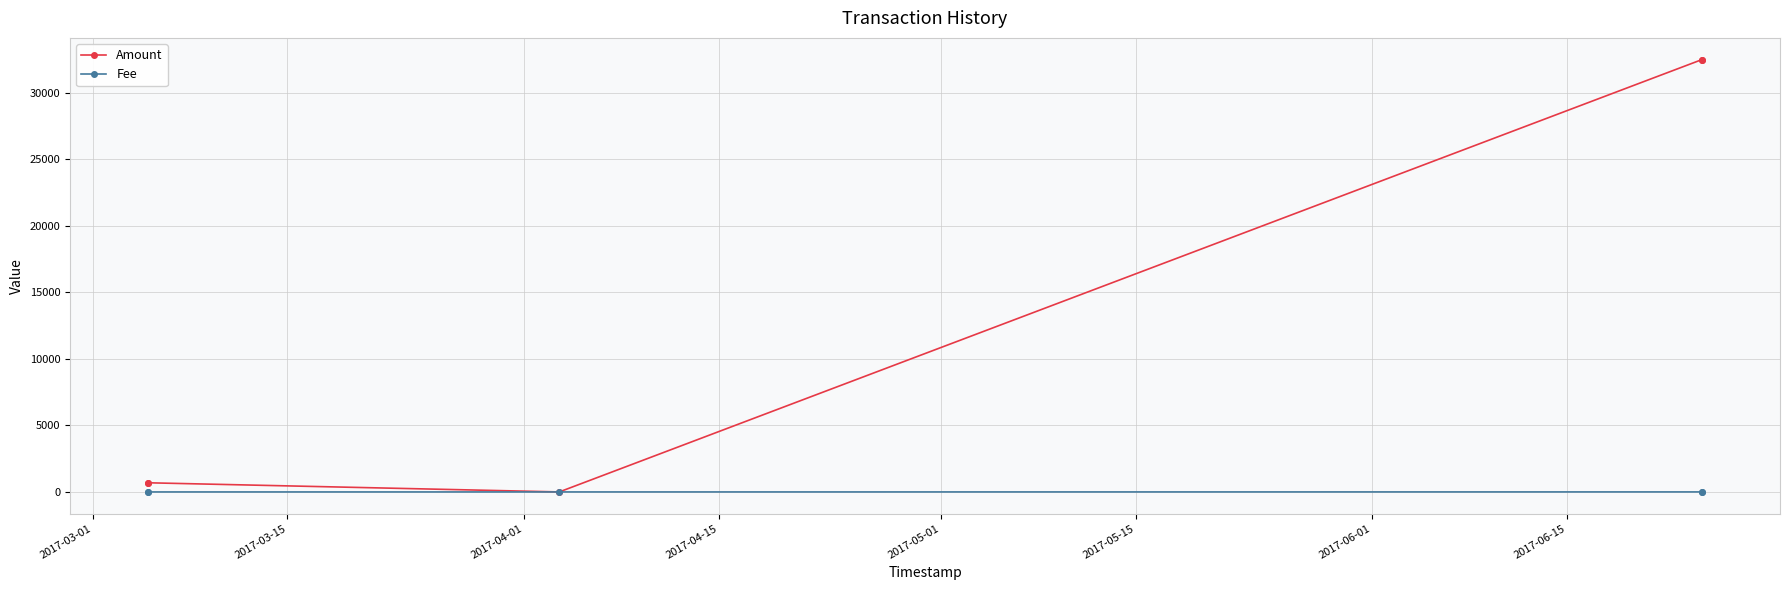

Which series has the largest range (max minus min)?

Amount